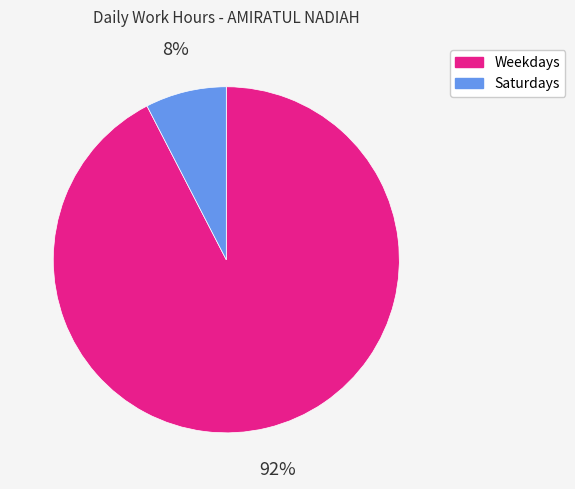

Is there a majority slice in this chart?

Yes